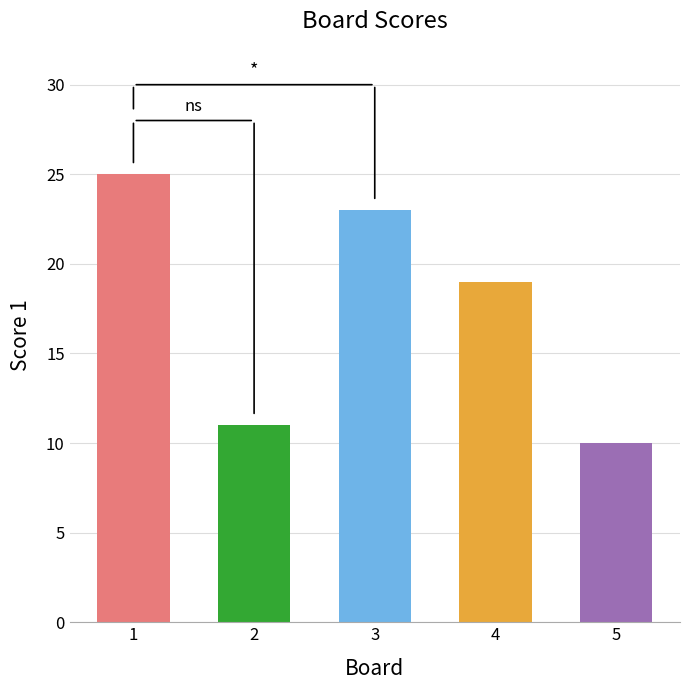

Which has a higher value, 2 or 5?

2